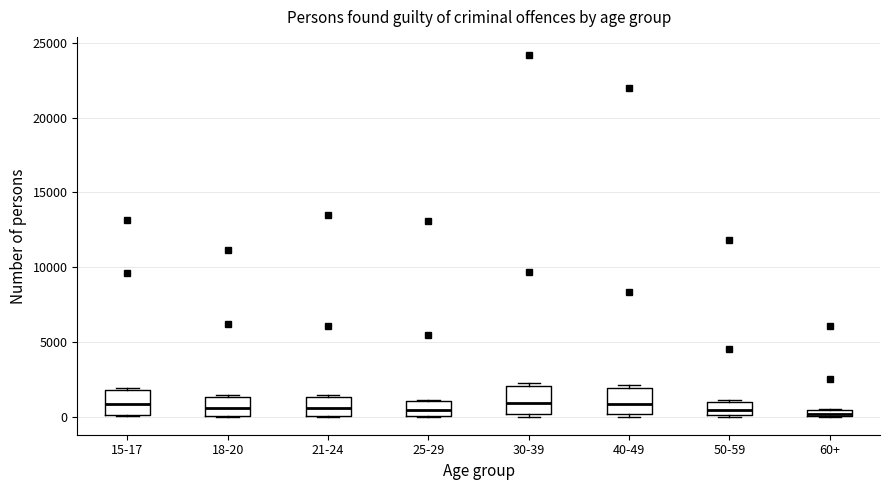

Where is the upper edge of the box for 15-17 on the y-axis? The values are not printed on the chart, so give them approximately, as read against the axis.

2000